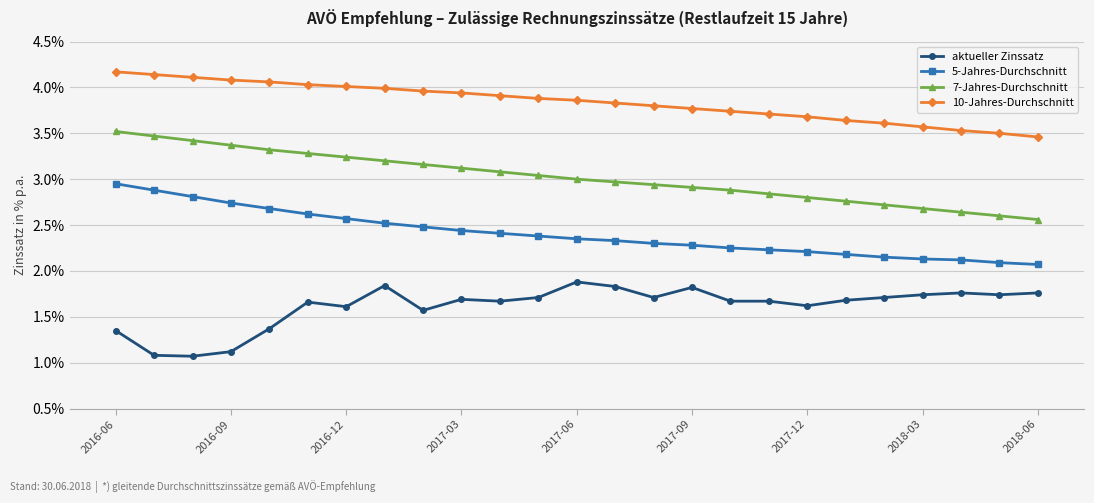

Which series has the largest total across all categories?

10-Jahres-Durchschnitt